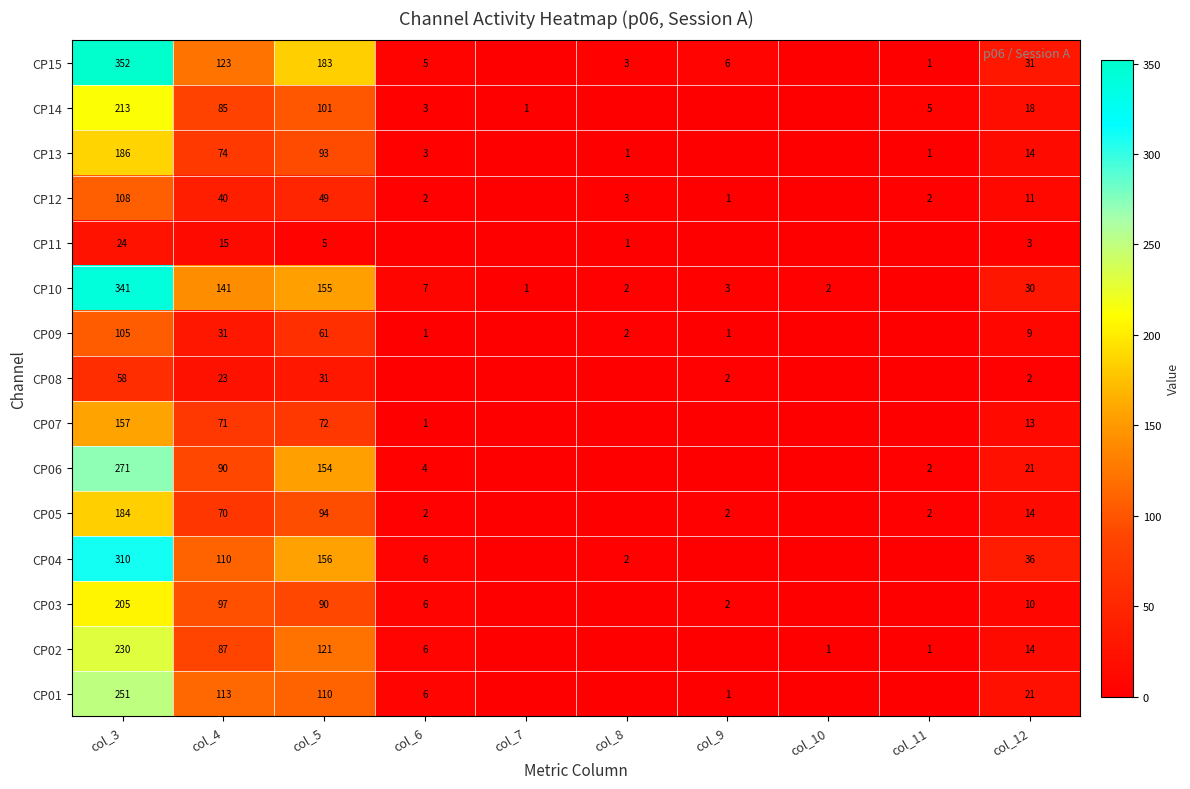

At which category is the sum across all series the highest?

col_3